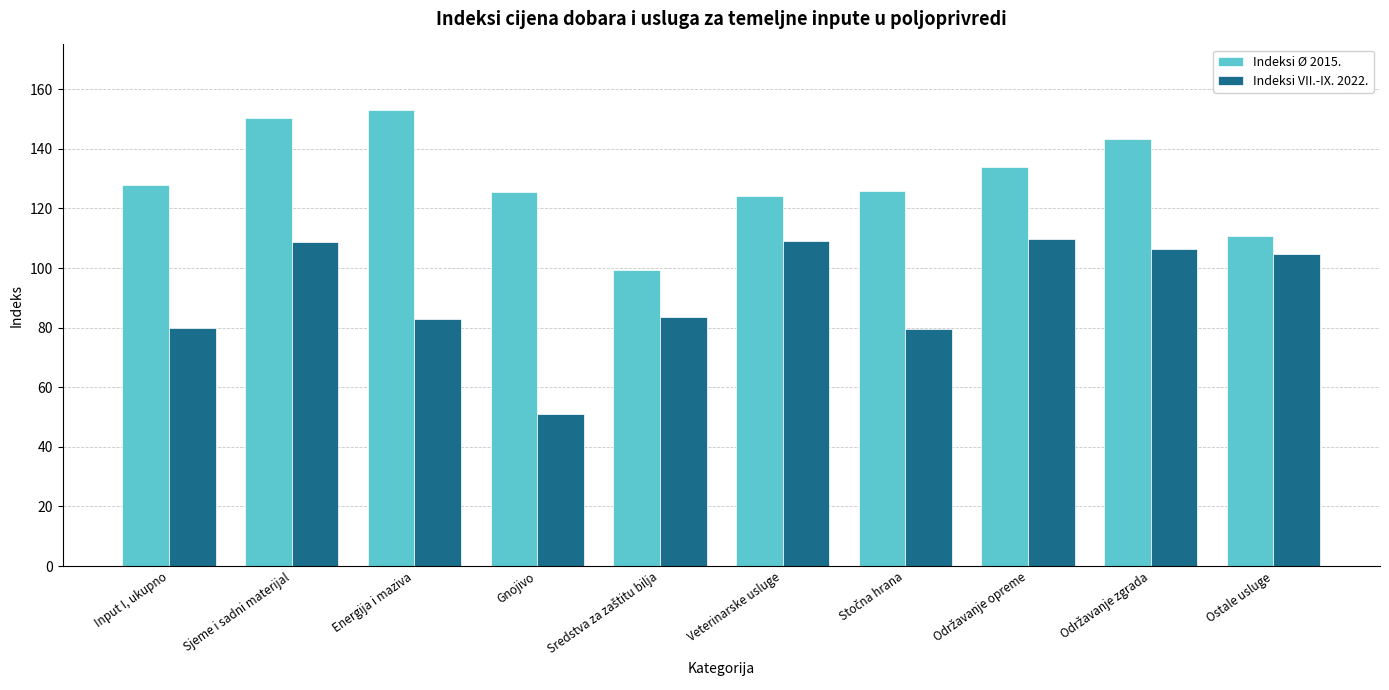

What is the sum of all Indeksi Ø 2015. values?

1293.7